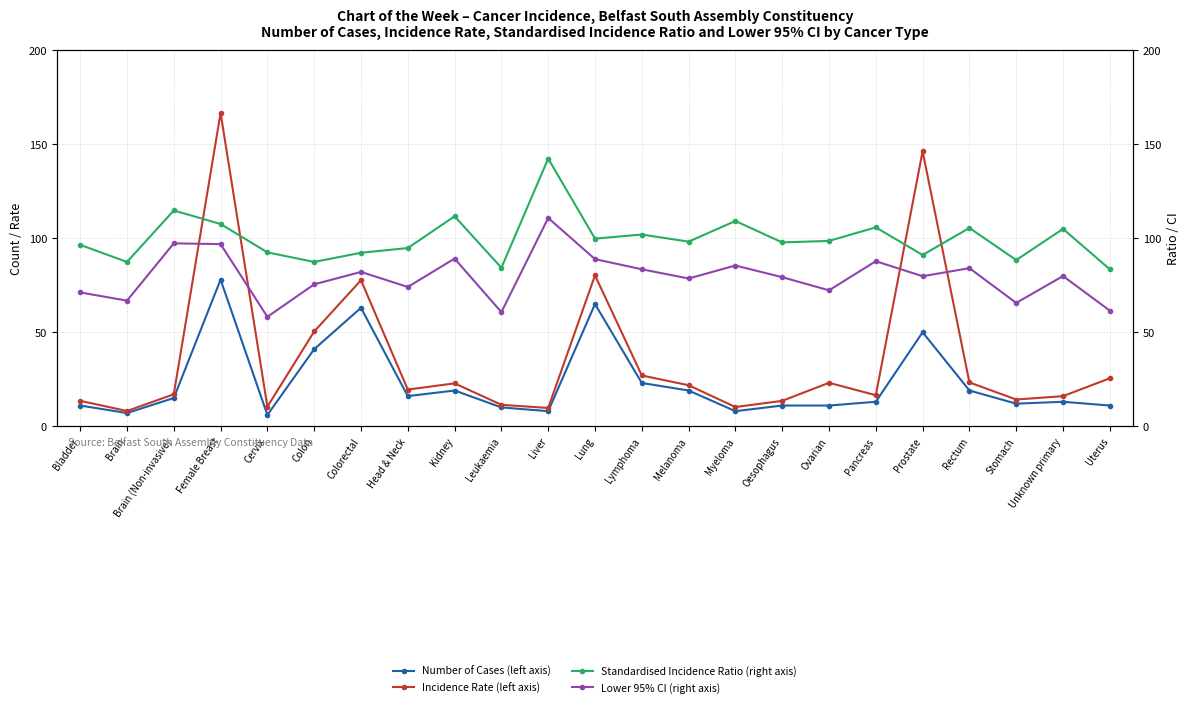

Is it true that Standardised Incidence Ratio (right axis) equals 87.4 at Colon?

True